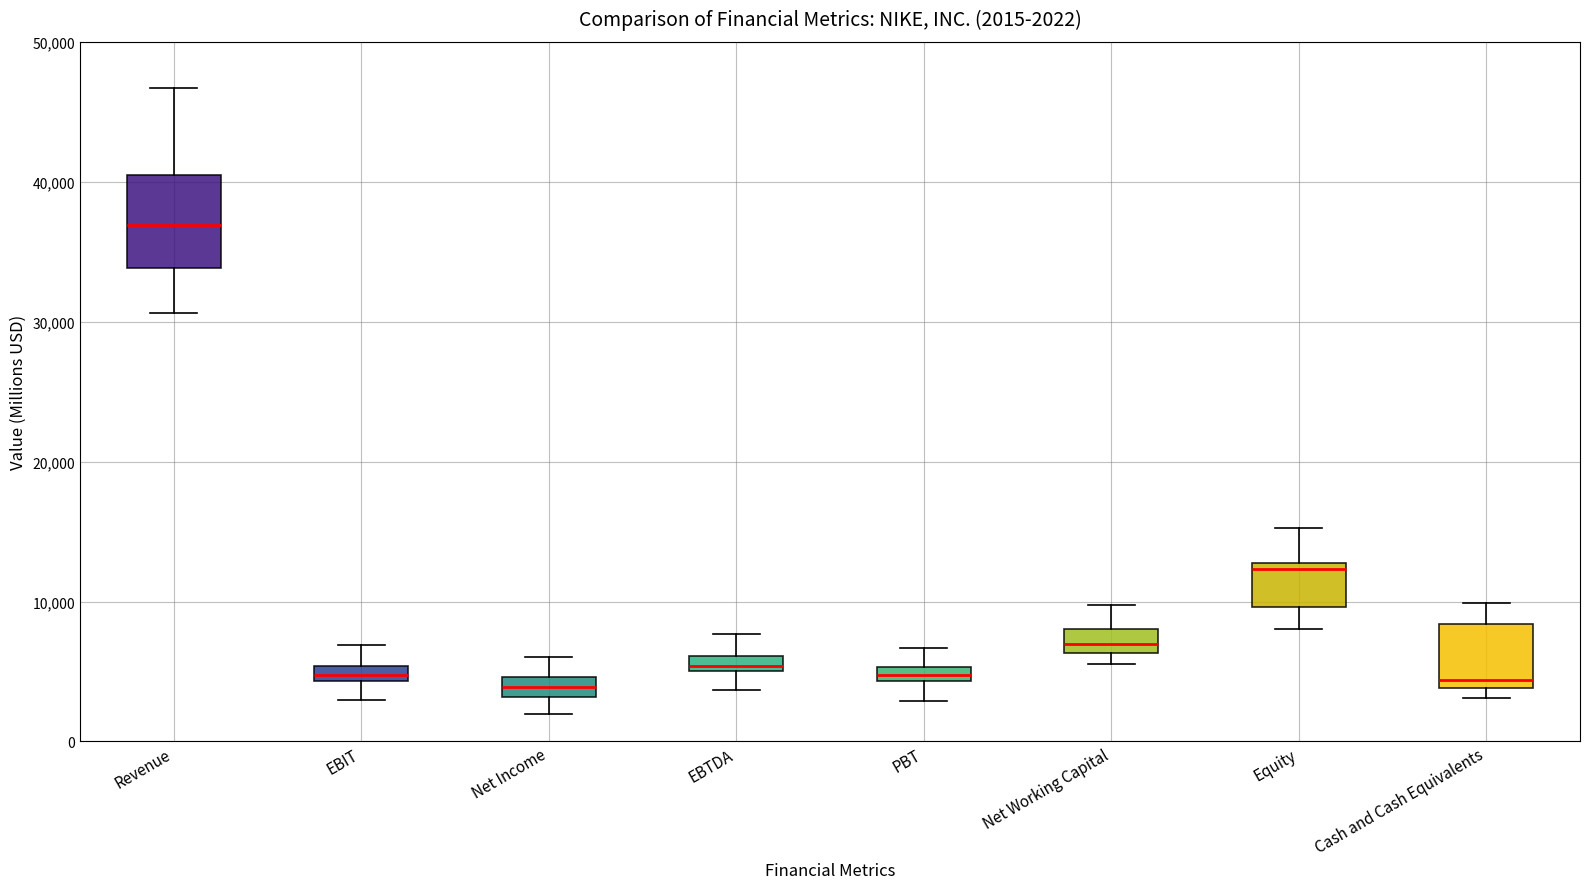

Comparing the boxes themselves (not the whiskers), which one is the tallest?

Revenue